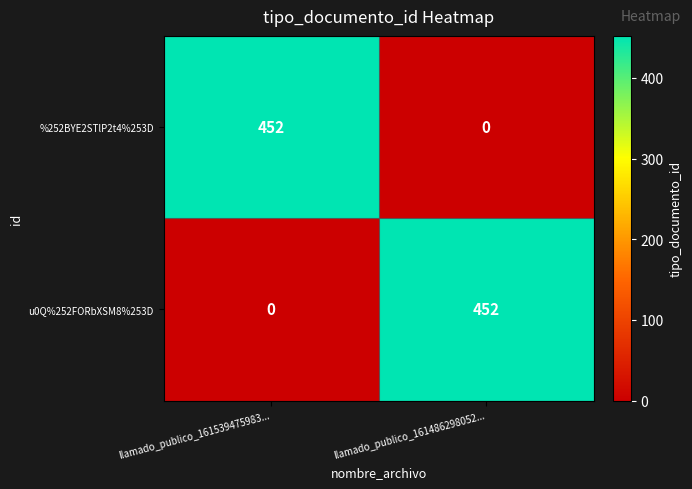

What is the average value of the u0Q%252FORbXSM8%253D series?

226